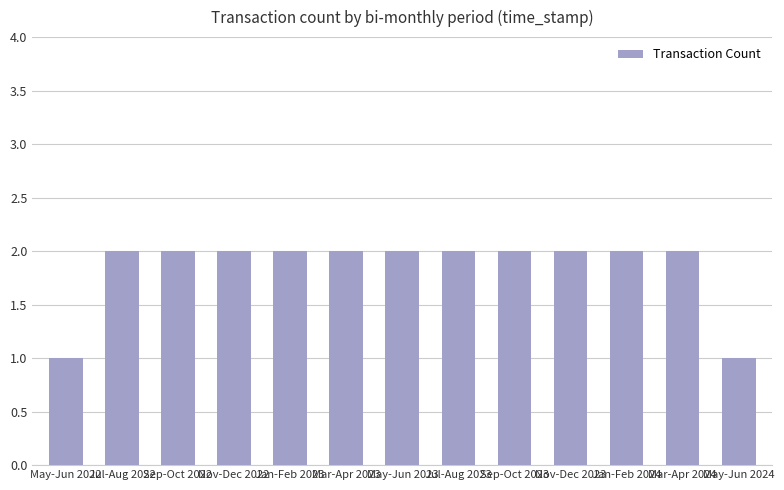

What is the difference between the values at Jan-Feb 2023 and May-Jun 2022?

1